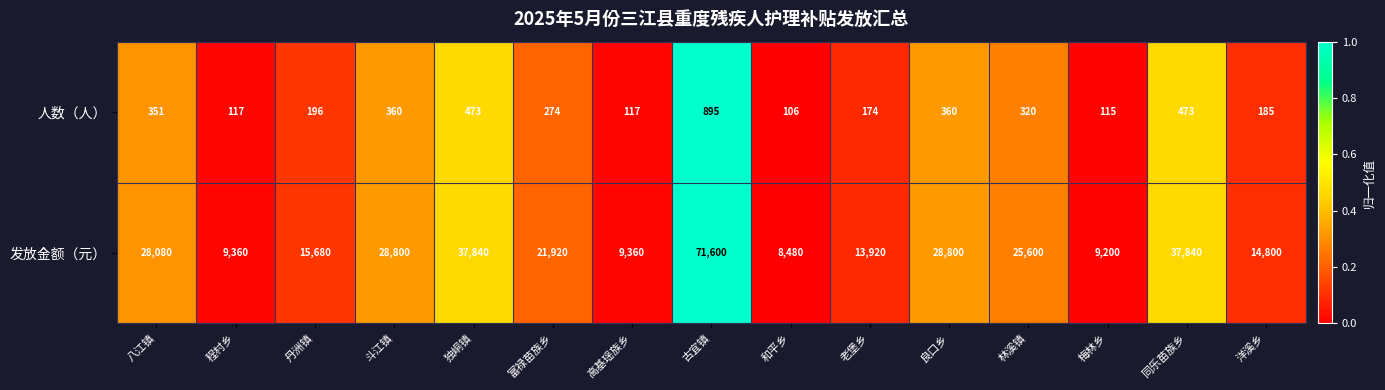

How many series are shown in this chart?

2